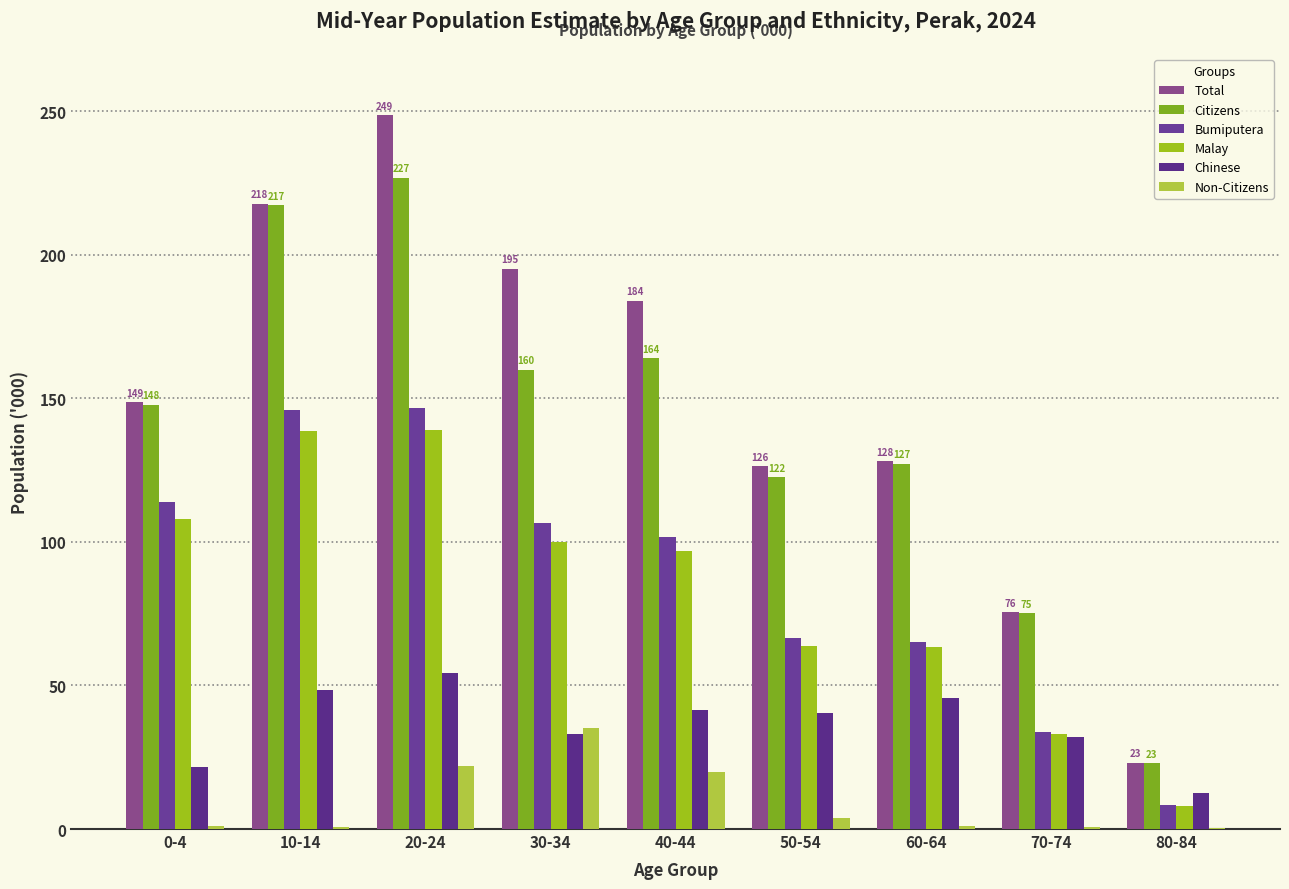

What is the total value across all series at 70-74?

250.2